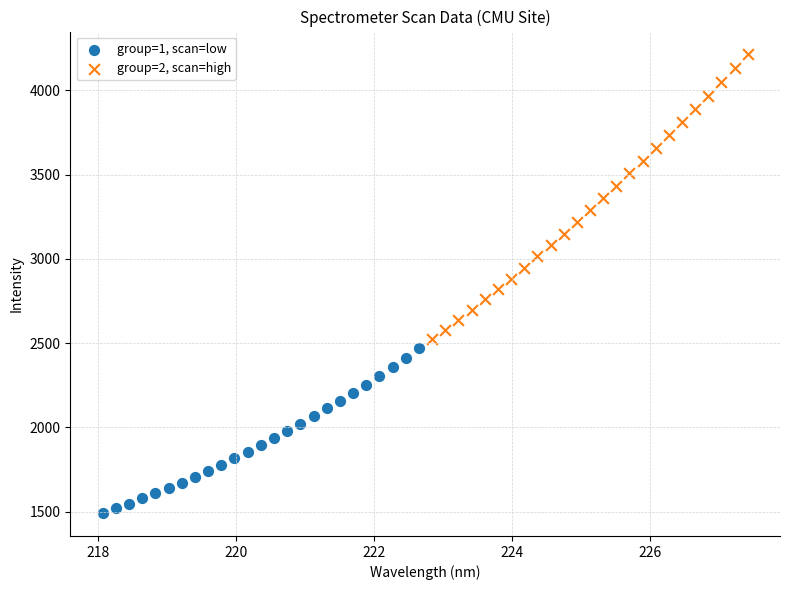

Which series has the largest Y range (max minus min)?

group=2, scan=high